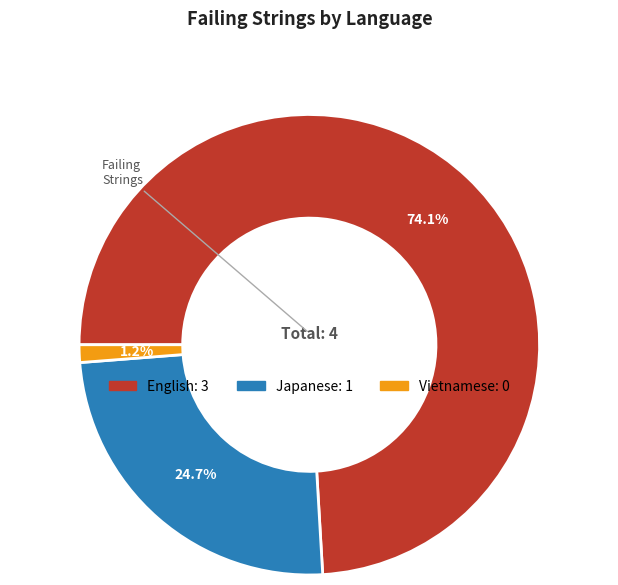

To the nearest percent, what is the combined percentage of English and Vietnamese?

75%